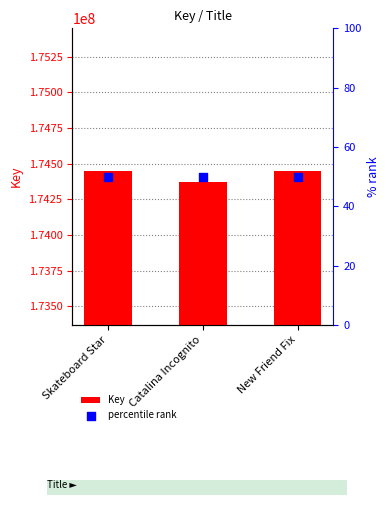

At how many categories does at least one series exceed 103052941?

3